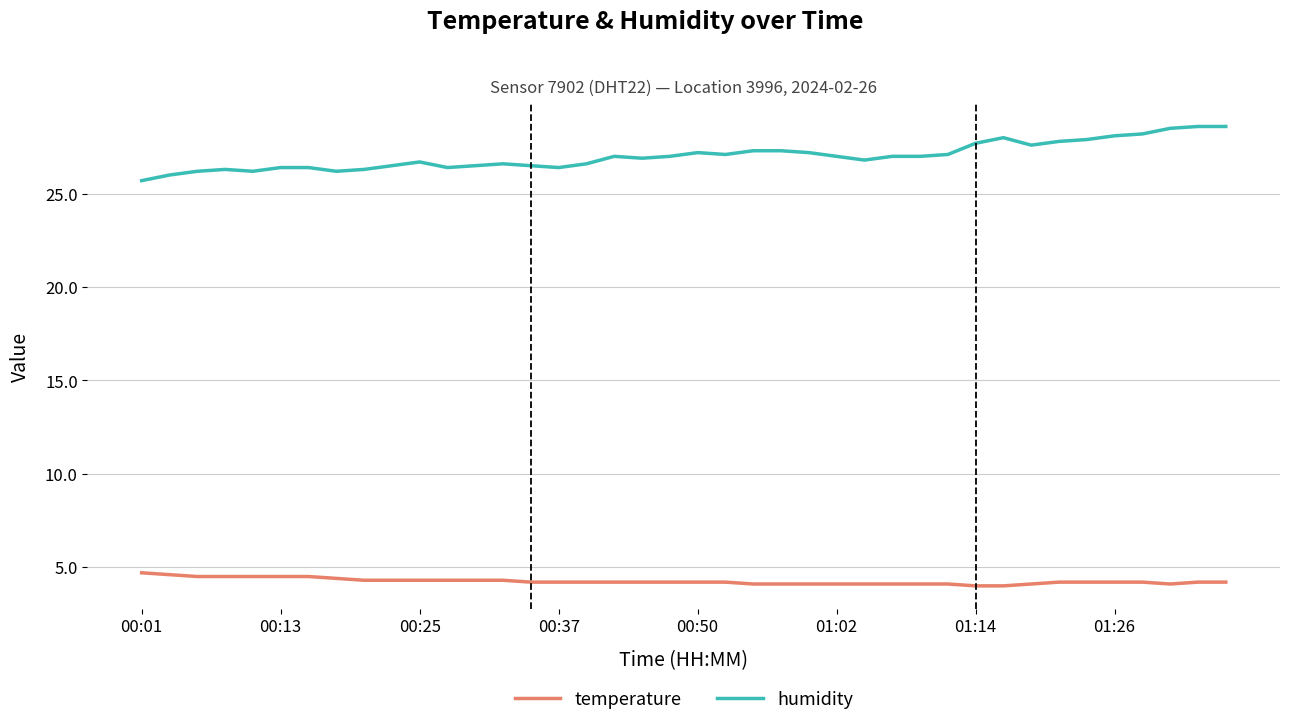

List the series in order of their peak value, highest first.

humidity, temperature